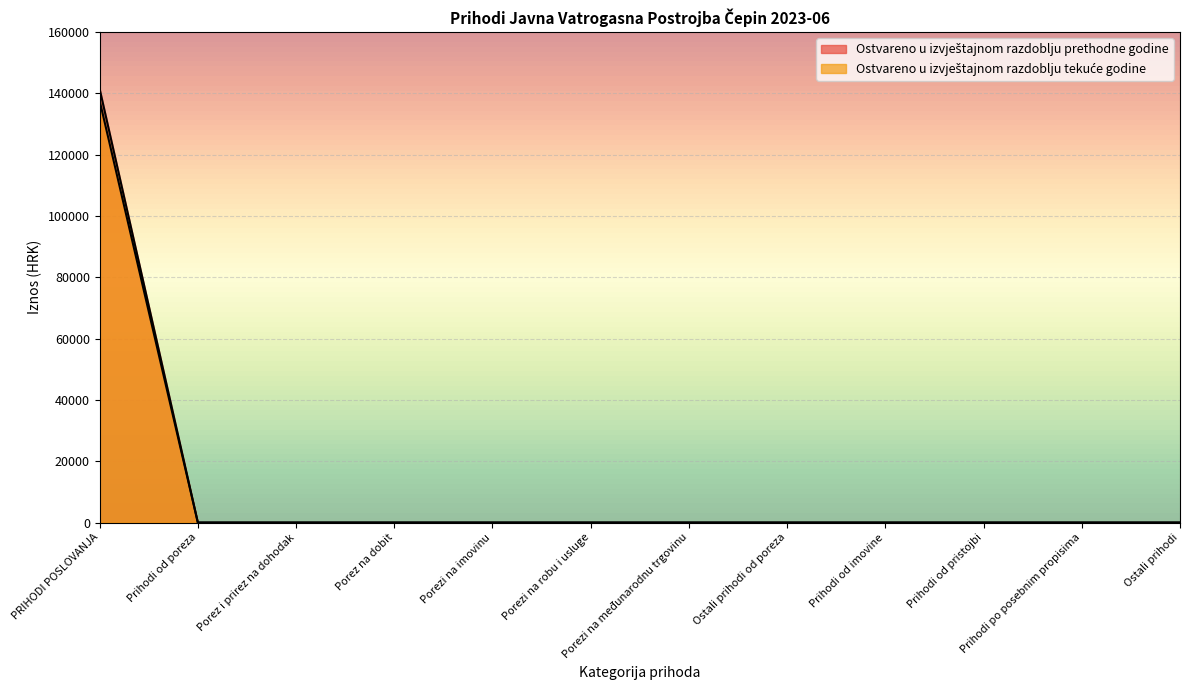

Which category has the lowest value in the Ostvareno u izvještajnom razdoblju prethodne godine series?

Prihodi od poreza